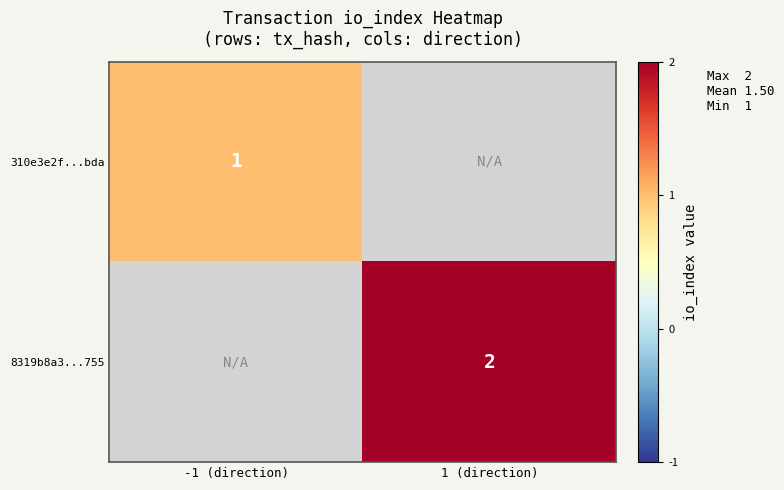

How many data points does each series have?

2